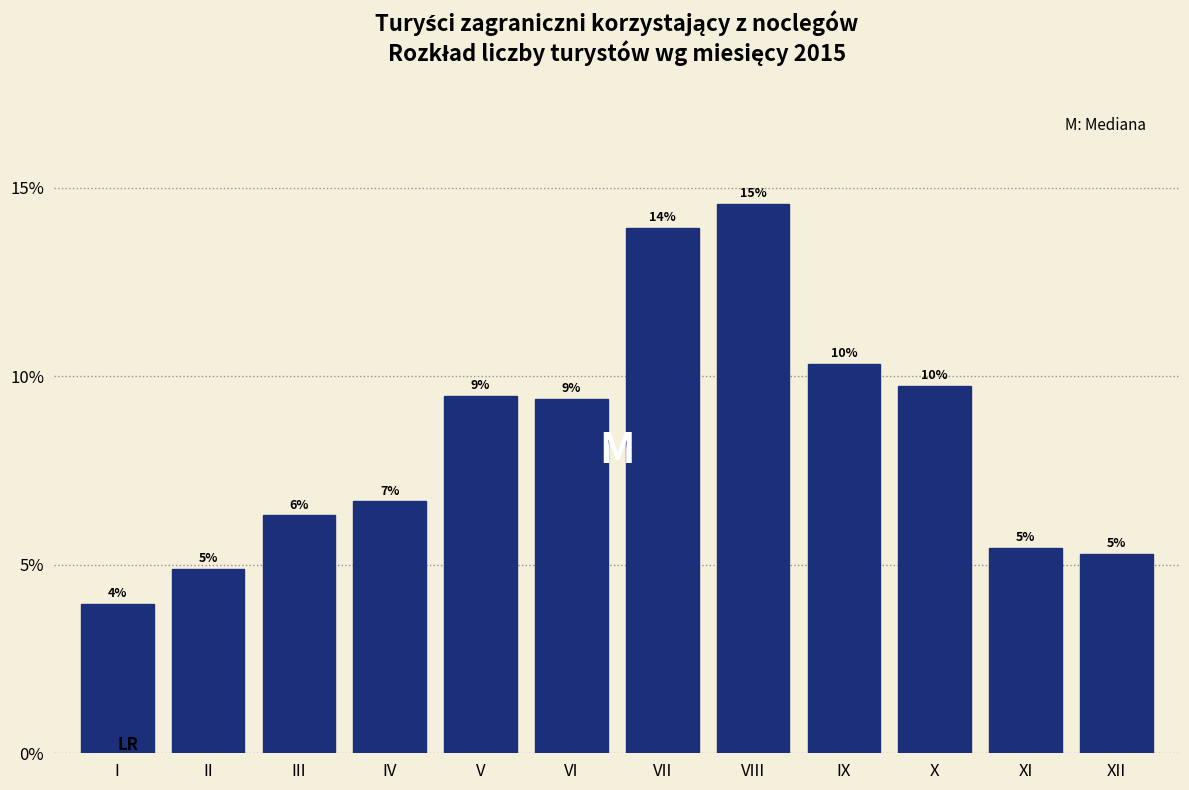

Does the chart contain any negative values?

No